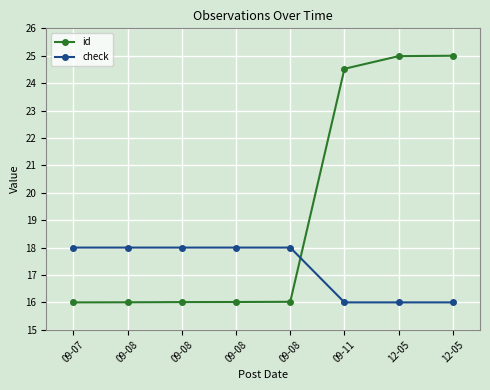

Rank the categories by check value from highest to lowest.

09-07, 09-08, 09-08, 09-08, 09-08, 09-11, 12-05, 12-05